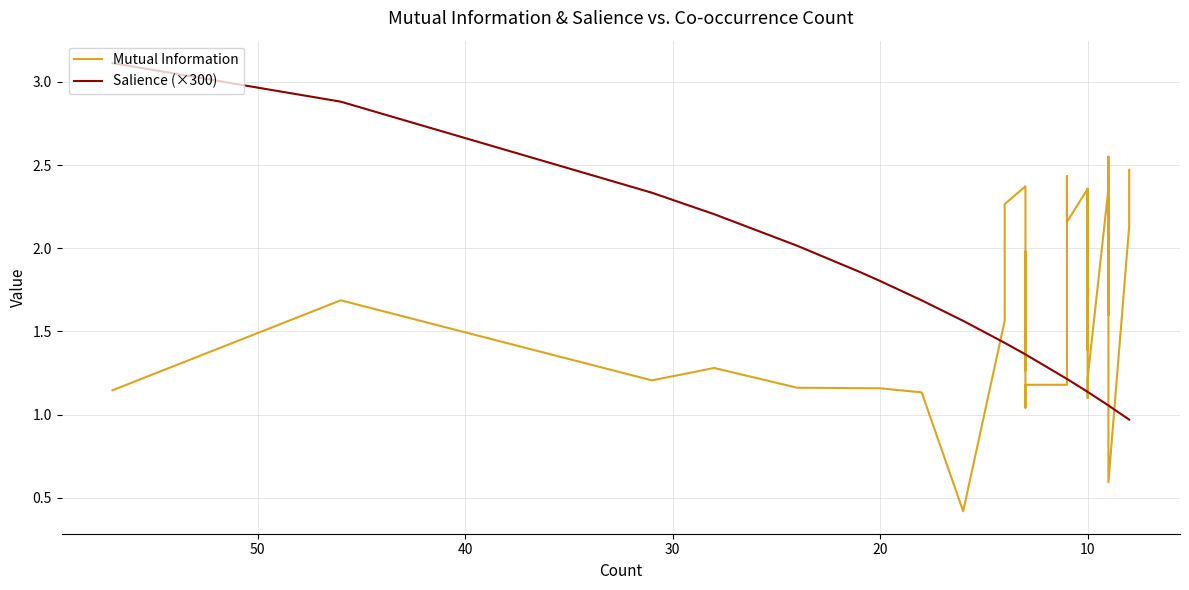

What is the sum of all Mutual Information values?

65.6